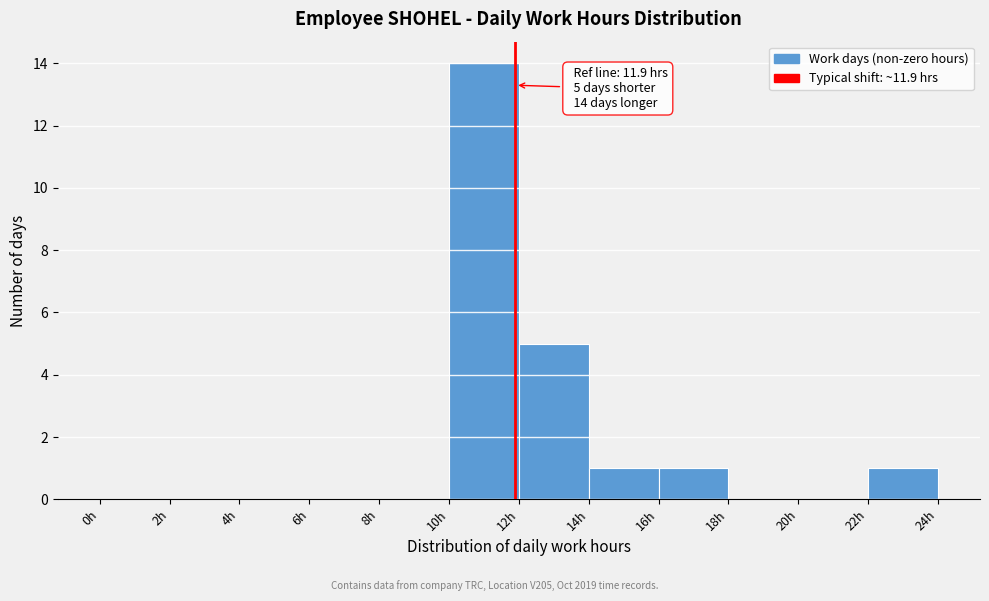

Which range on the x-axis has the tallest bar?

10 to 12